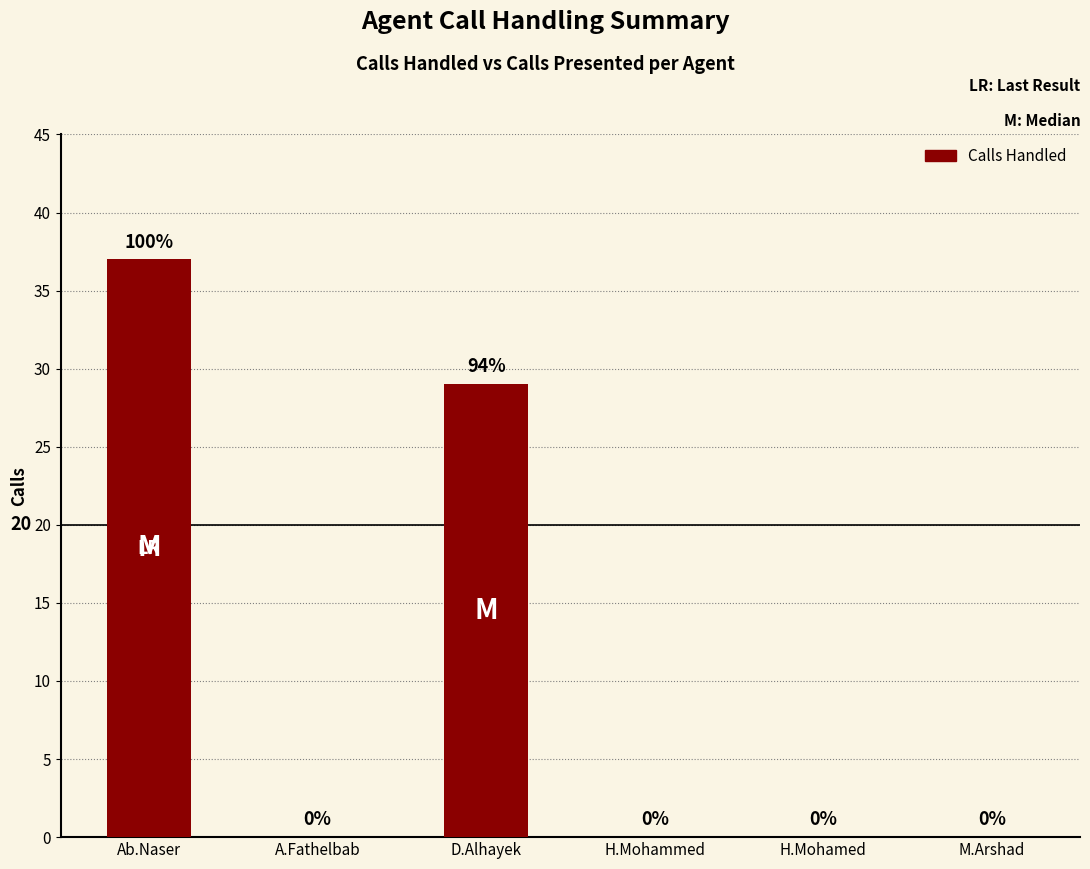

What is the greatest value displayed?

37